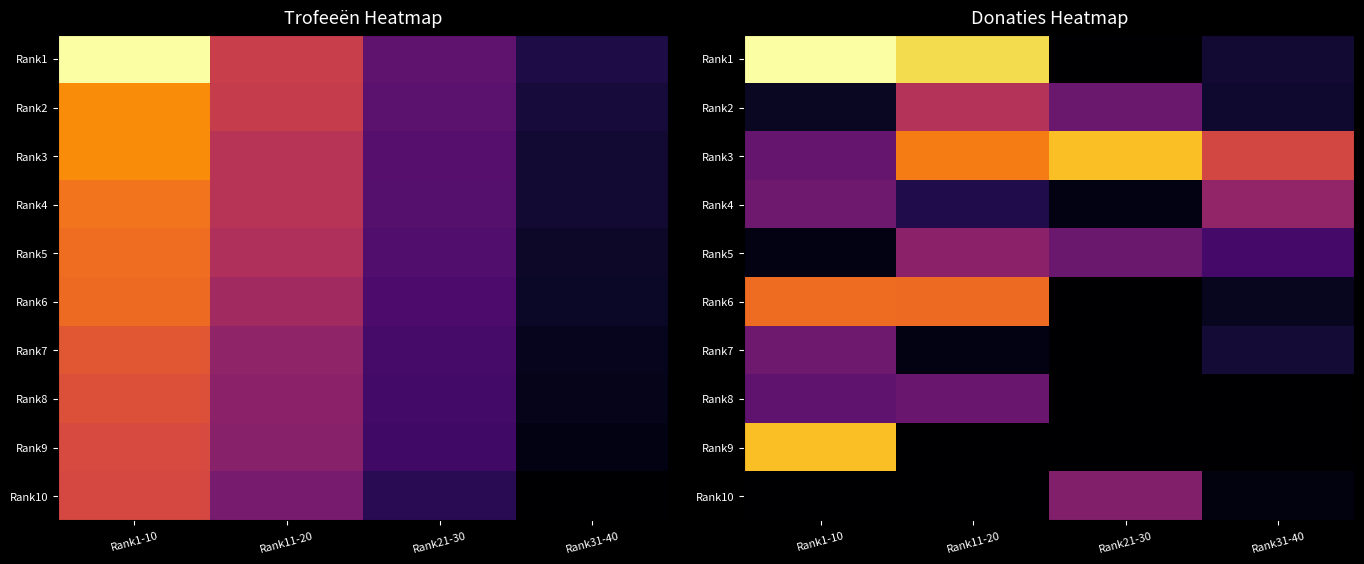

True or false: Rank3 has a value of 50 at Rank11-20.

False